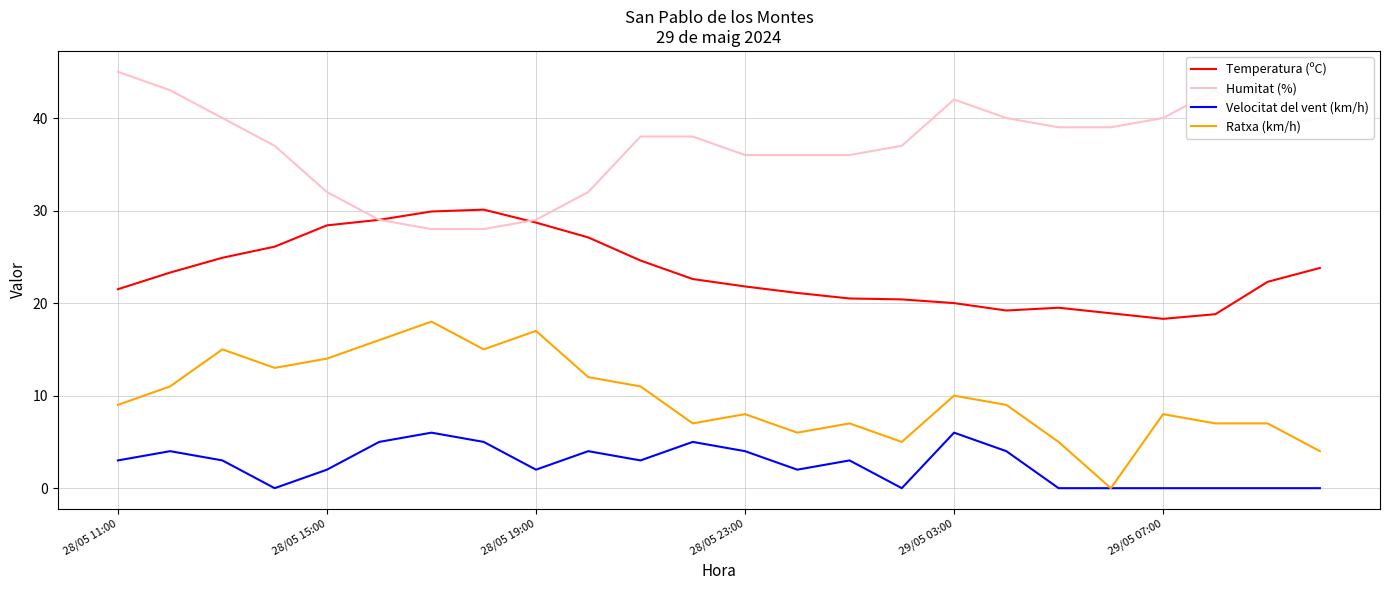

True or false: Ratxa (km/h) and Humitat (%) cross at least once.

False